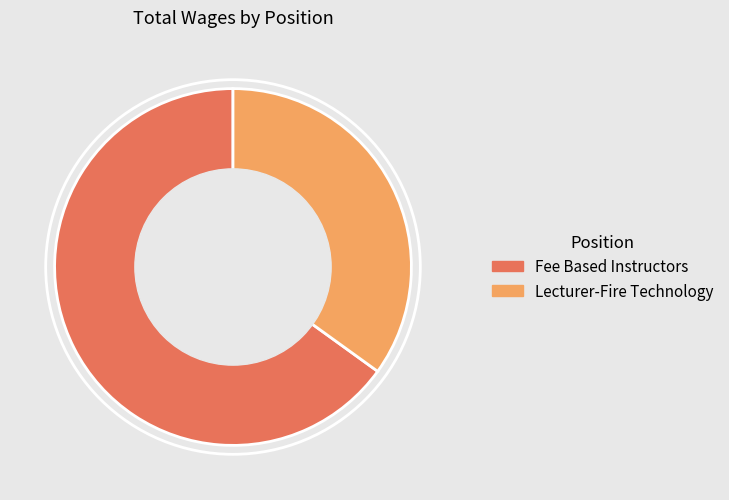

The Lecturer-Fire Technology slice represents 35% of the pie. True or false?

True